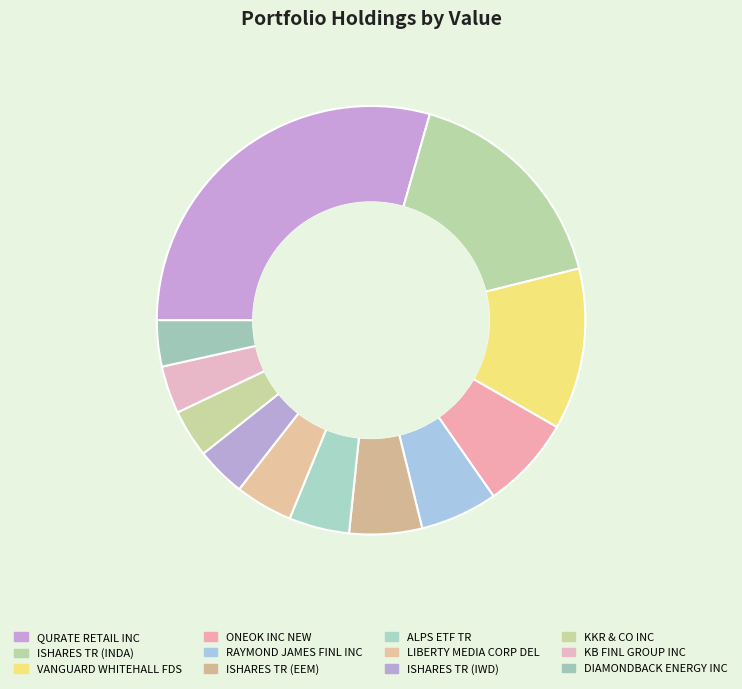

What is the change in value from ALPS ETF TR to KB FINL GROUP INC?

-57144